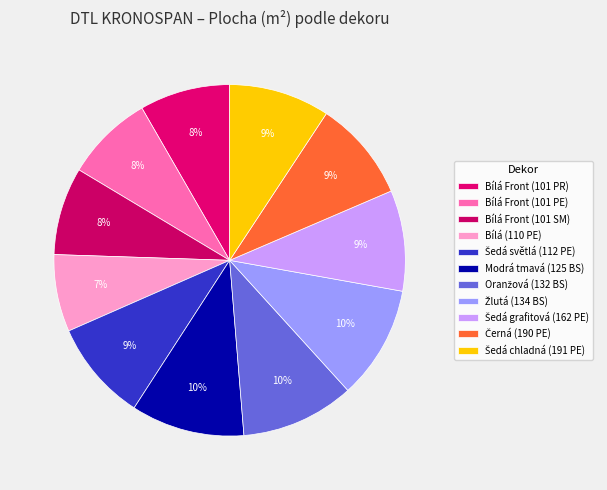

How many segments does this pie chart have?

11